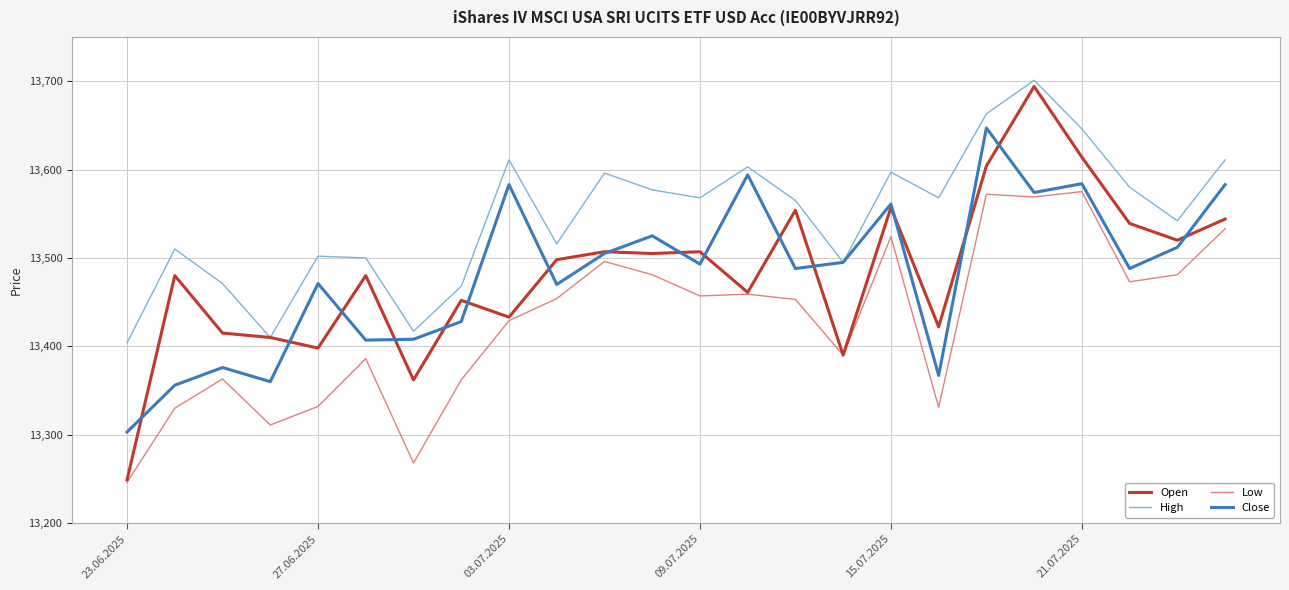

True or false: Low and High cross at least once.

False